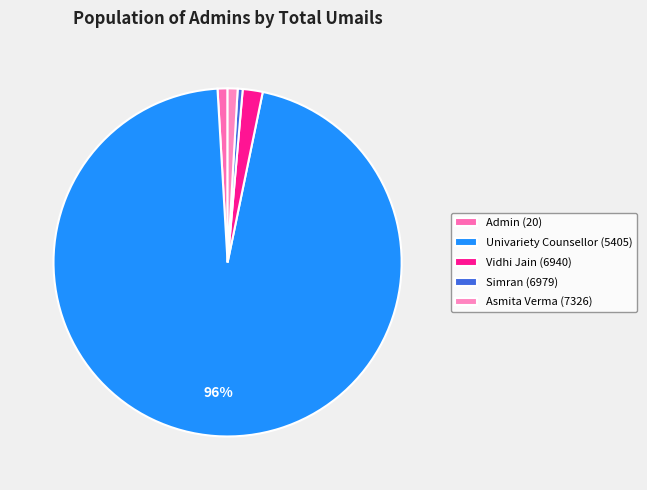

Between Vidhi Jain (6940) and Univariety Counsellor (5405), which is larger?

Univariety Counsellor (5405)